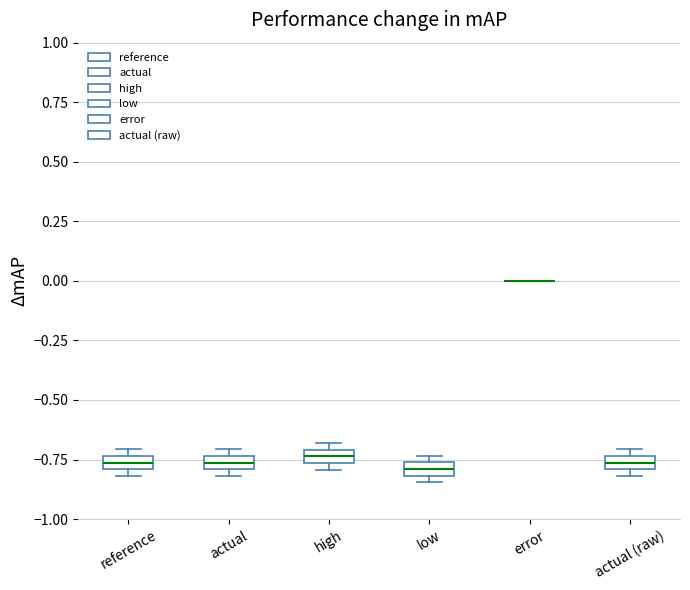

Where is the lower edge of the box for high on the y-axis? The values are not printed on the chart, so give them approximately, as read against the axis.

-0.75